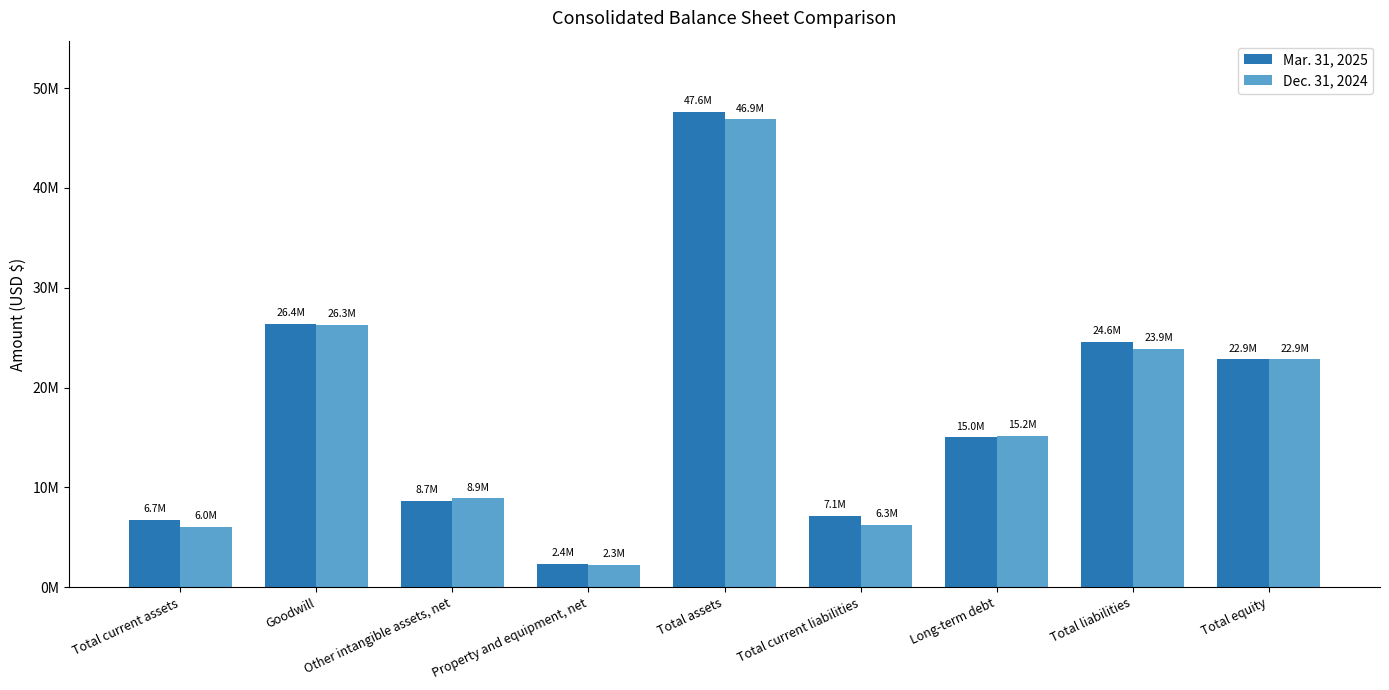

Are the bars grouped side by side (vs. stacked)?

Yes